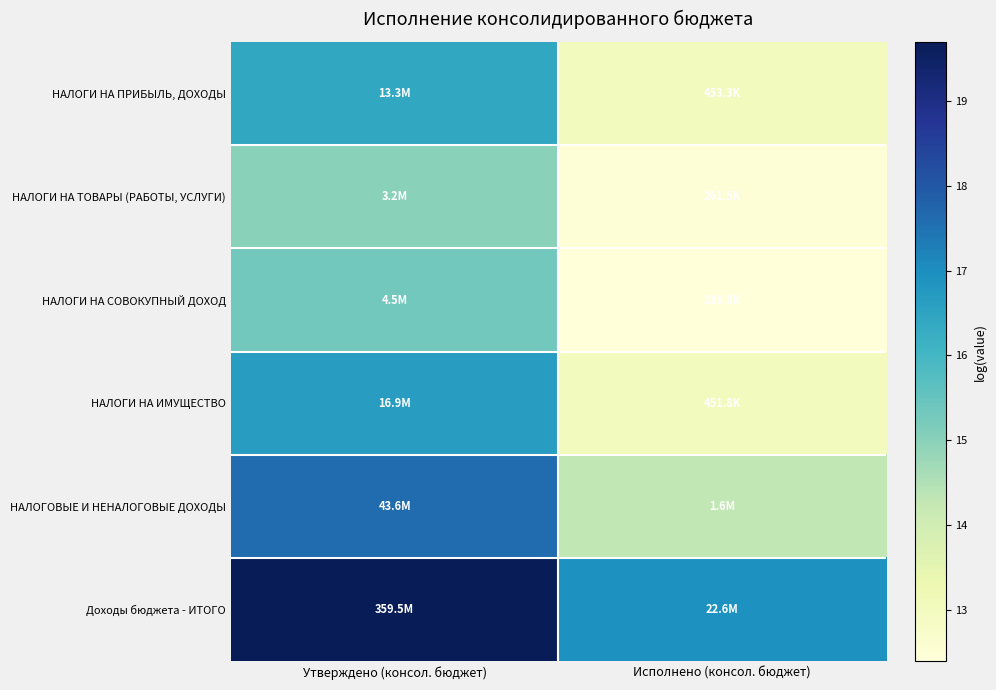

What is the total value across all series at Исполнено (консол. бюджет)?

82.1